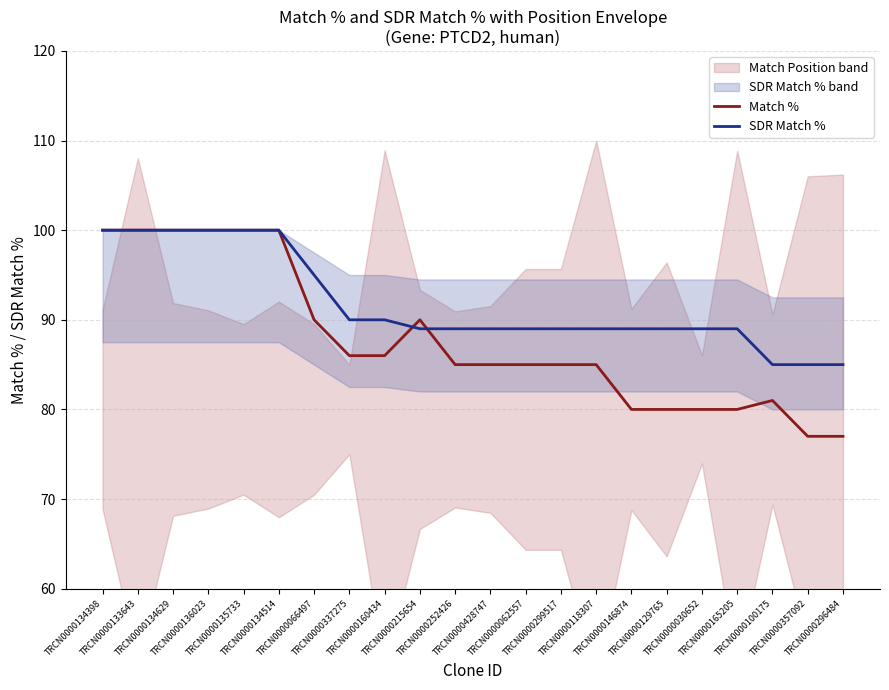

Which series changed the most between TRCN0000062557 and TRCN0000030652?

Match %